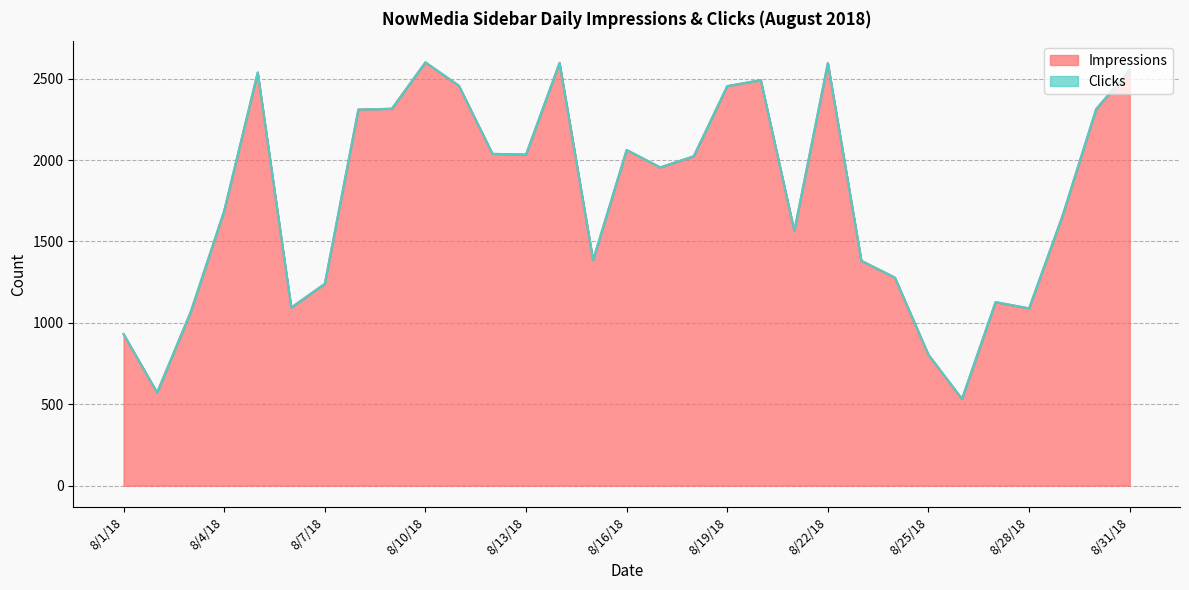

Which label corresponds to the largest value in the chart?

8/10/18